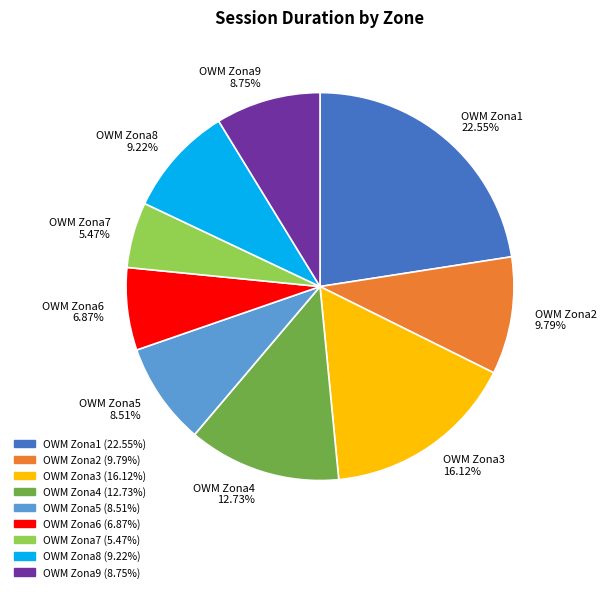

Approximately how many times larger is the value at OWM Zona6 compared to OWM Zona4?

0.5